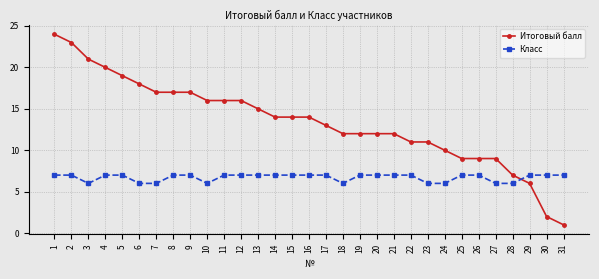

What is the greatest value displayed?

24